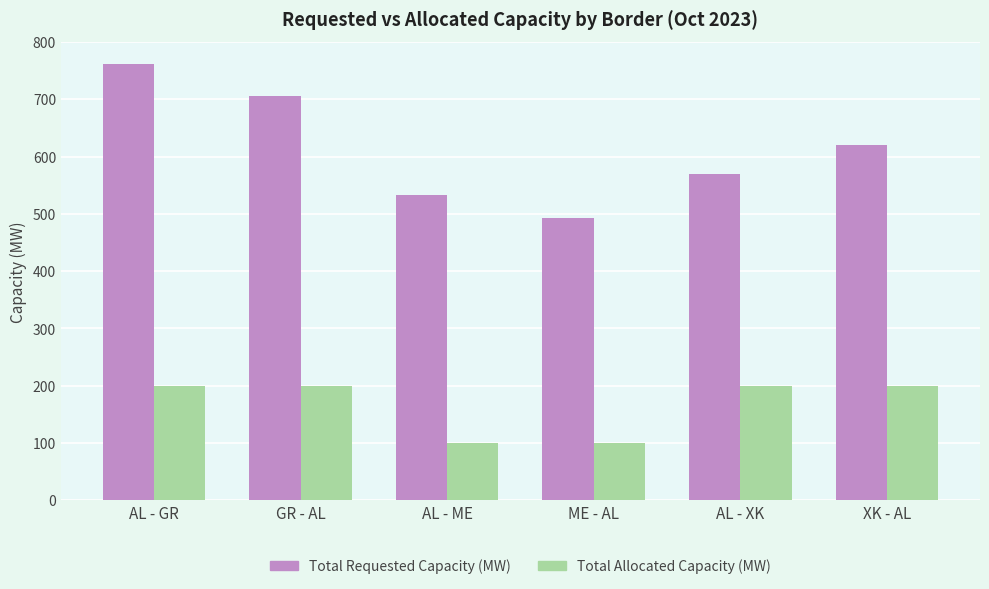

What is the sum of the Total Requested Capacity (MW) values at AL - GR and GR - AL?

1467